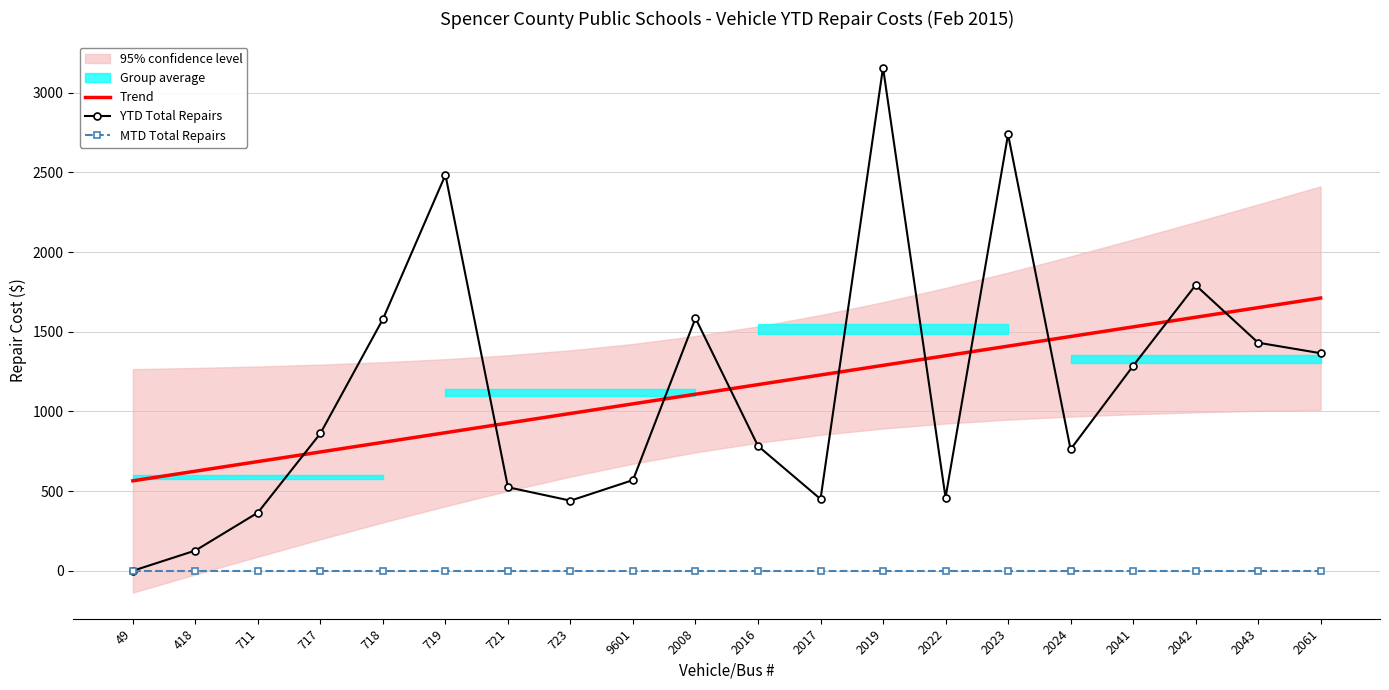

Between 723 and 418, which is larger?

723